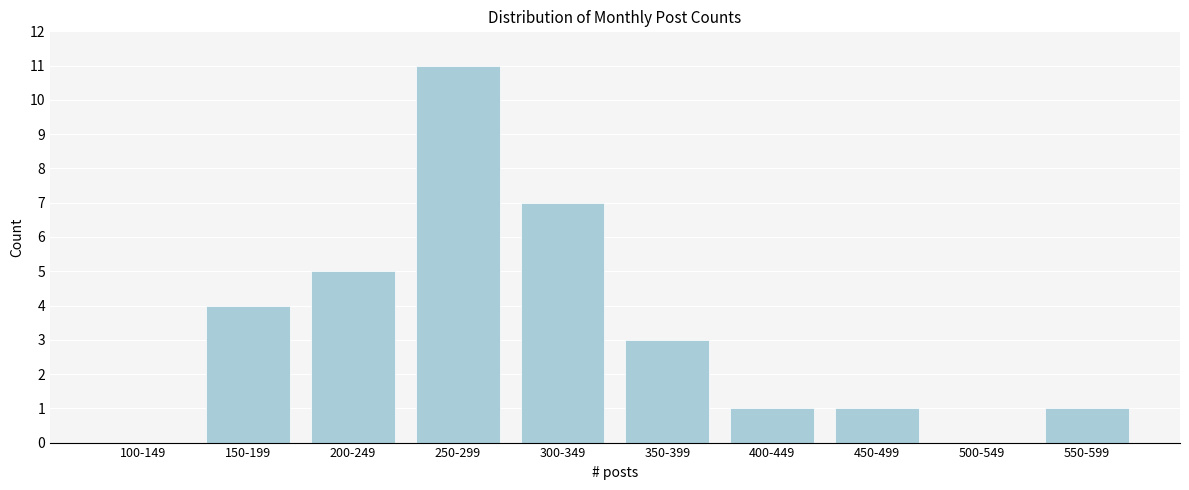

Reading right to left, extract all data points from this chart.

550-599=1	500-549=0	450-499=1	400-449=1	350-399=3	300-349=7	250-299=11	200-249=5	150-199=4	100-149=0